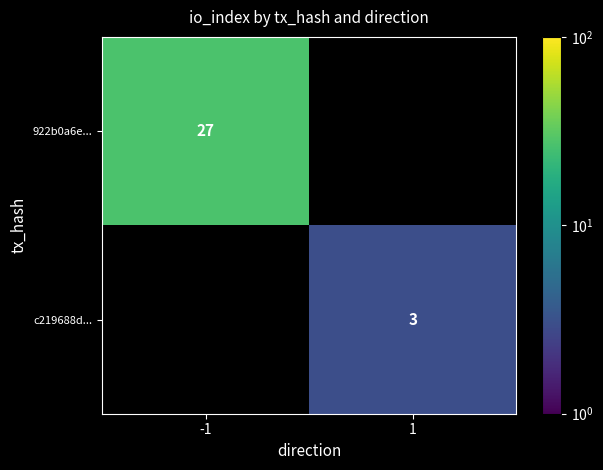

The value of c219688d... at 1 is 4. True or false?

False